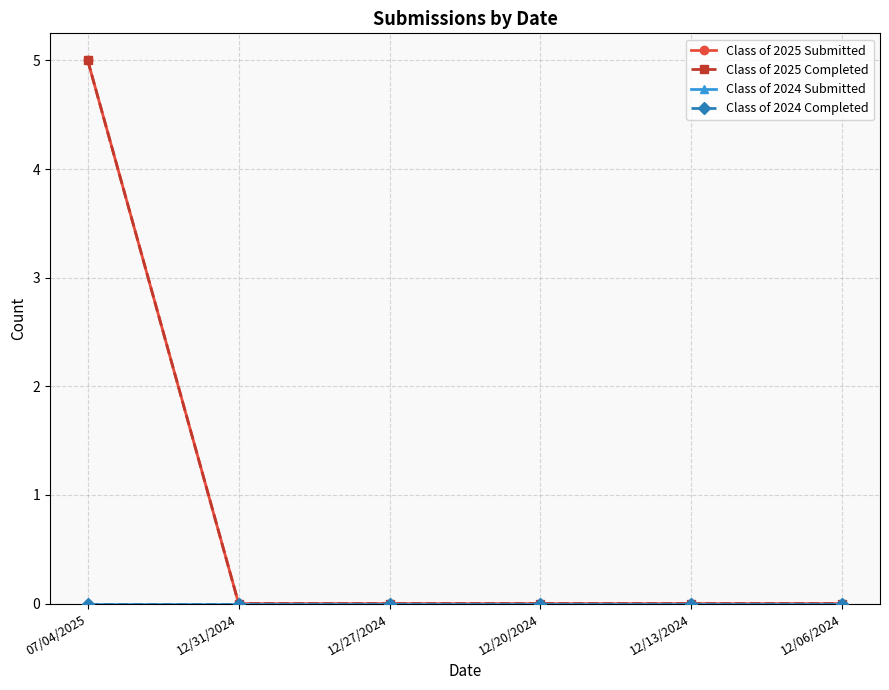

Between 12/13/2024 and 07/04/2025, which is larger?

07/04/2025